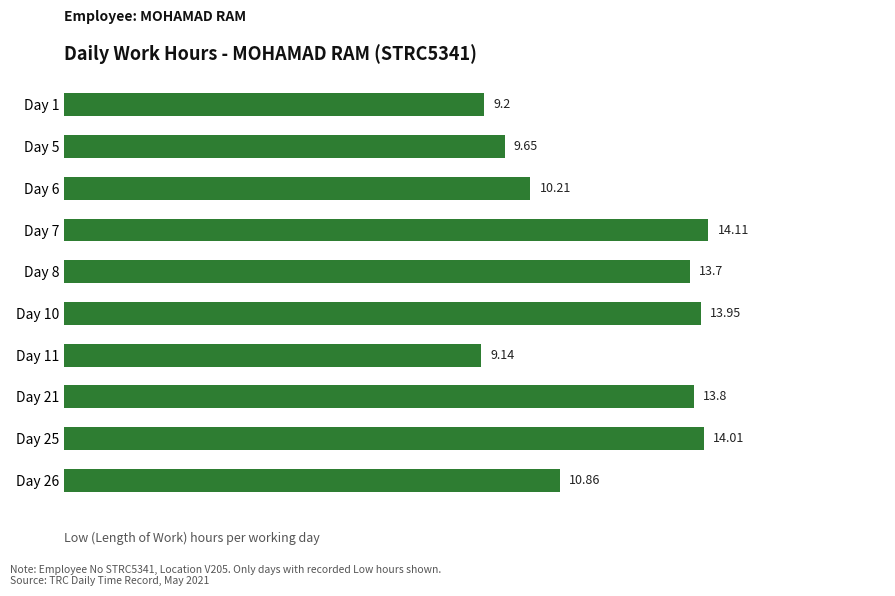

What is the sum of the values at Day 6 and Day 26?

21.1